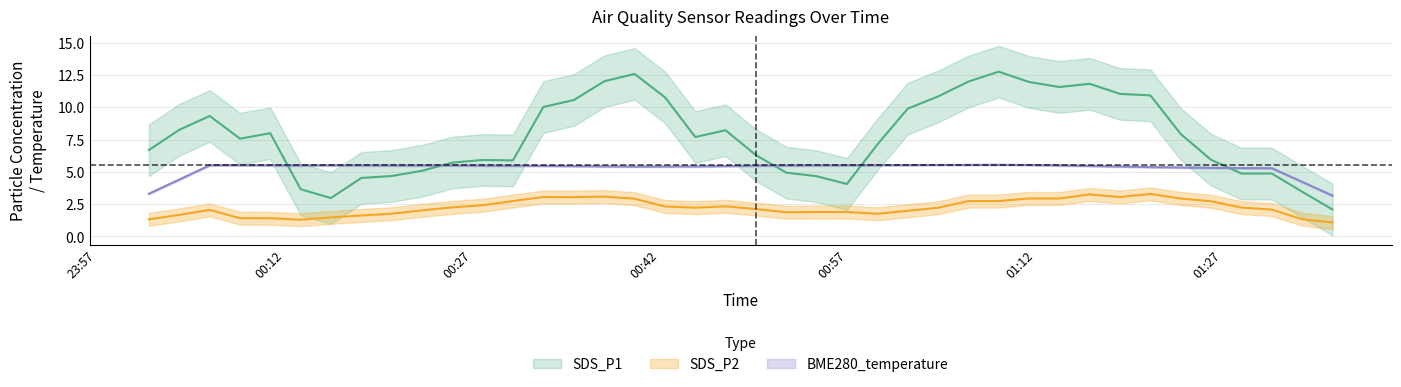

At which category is the sum across all series the highest?

26